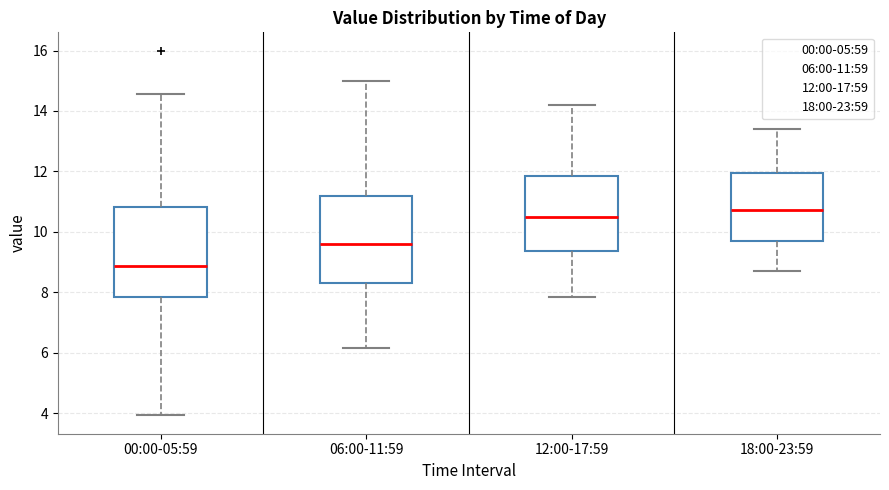

Which box has the lowest median line?

00:00-05:59